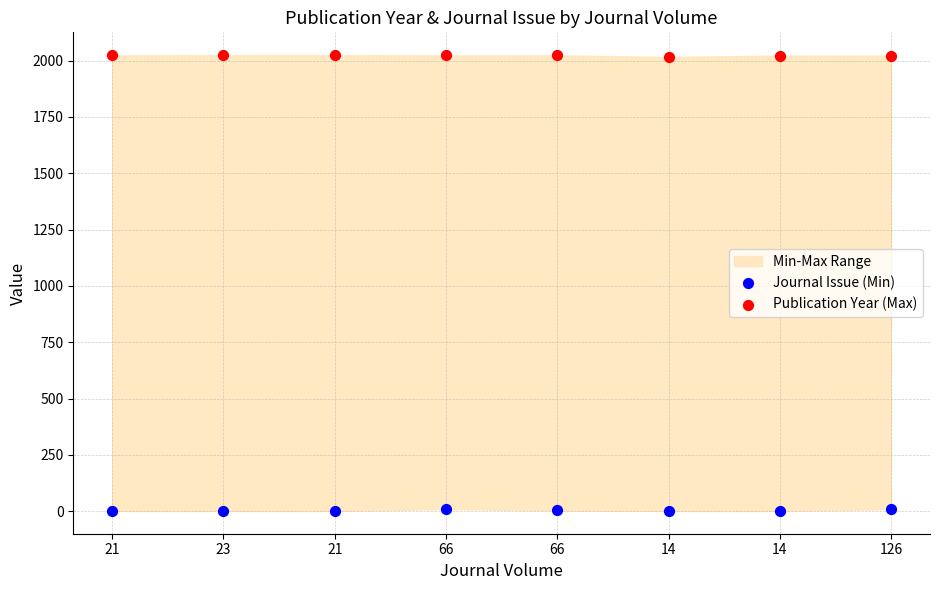

Which series reaches the minimum Y coordinate?

Journal Issue (Min)